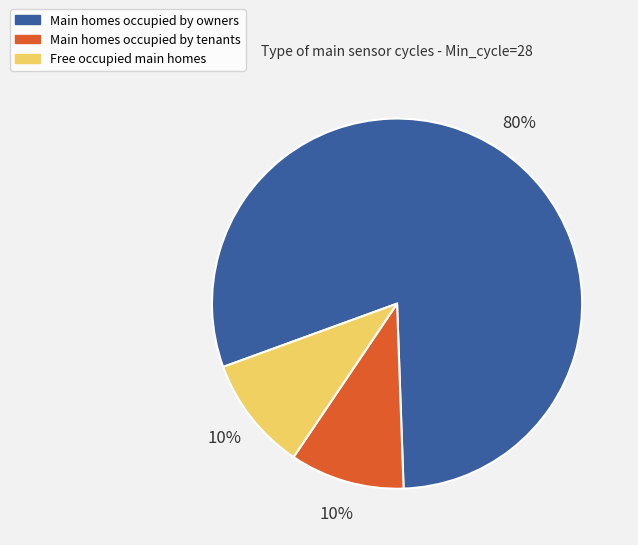

To the nearest percent, what is the difference between the largest and smallest slice percentages?

70%